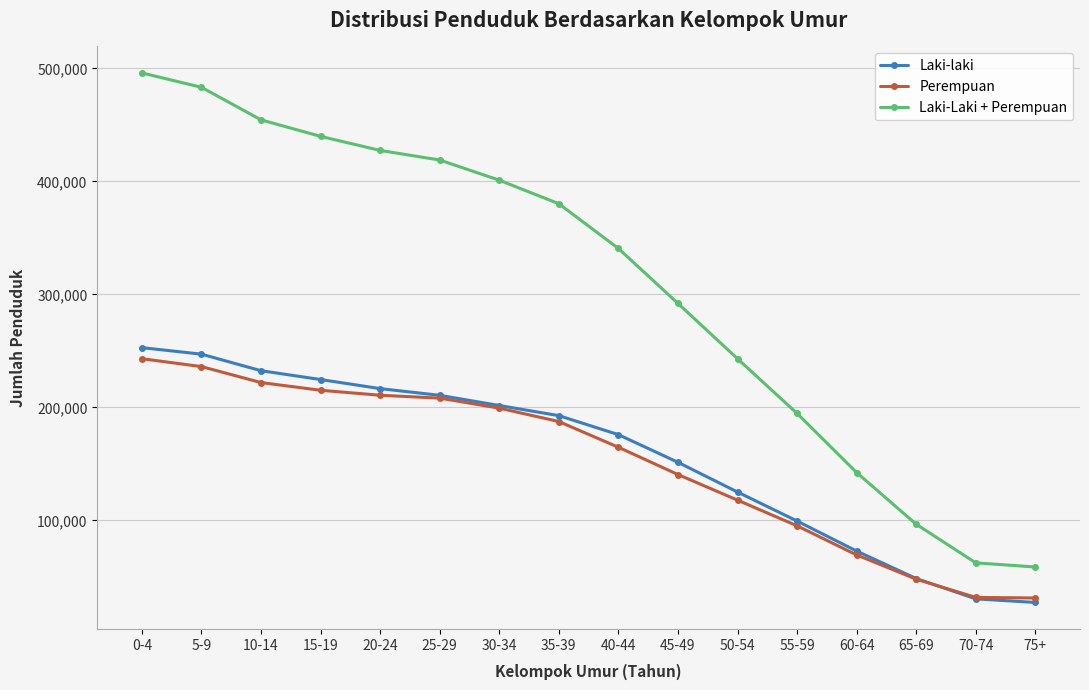

True or false: Perempuan and Laki-Laki + Perempuan intersect in this chart.

False